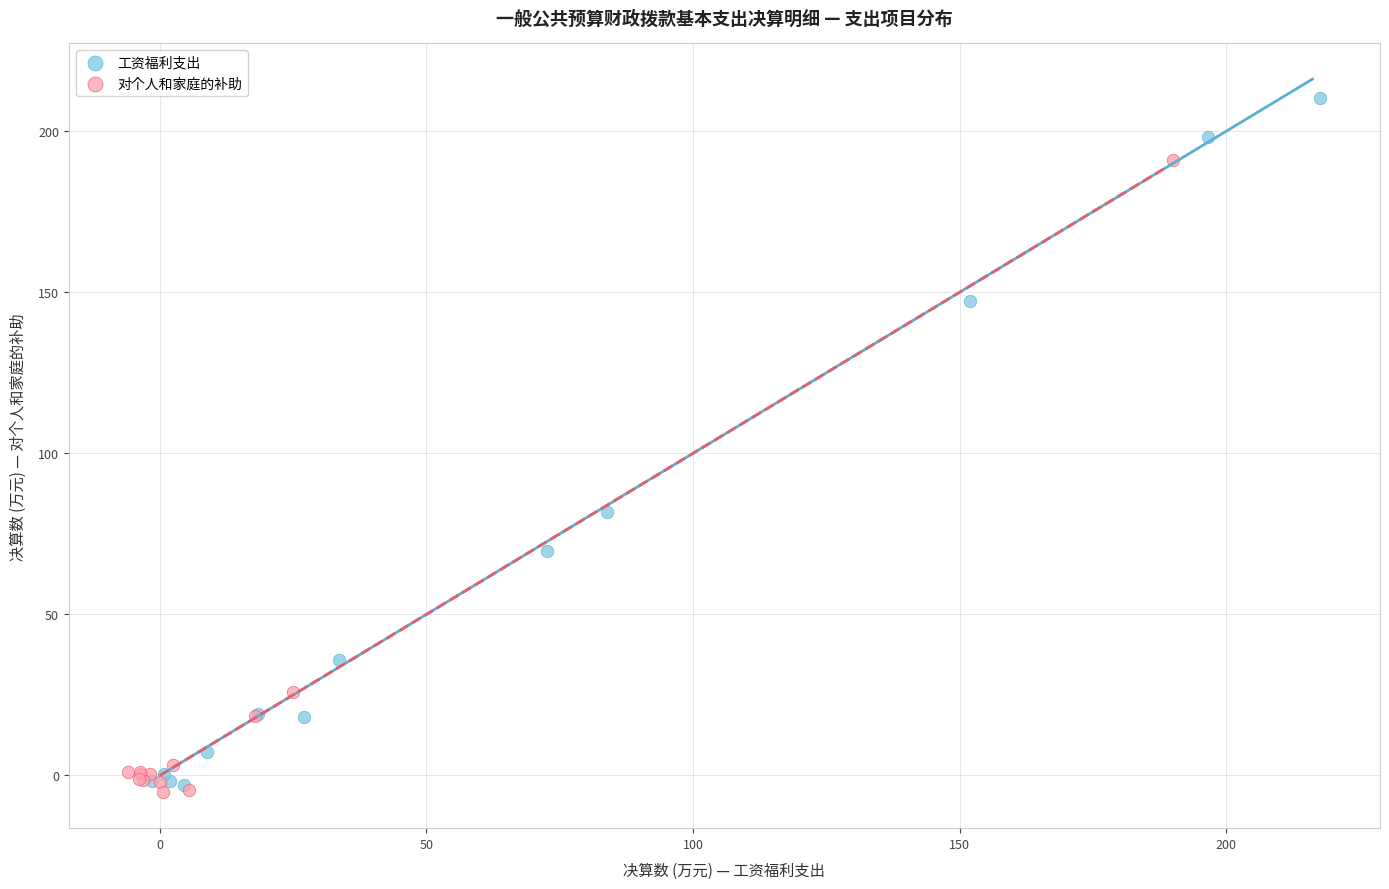

Which series has the largest Y range (max minus min)?

工资福利支出